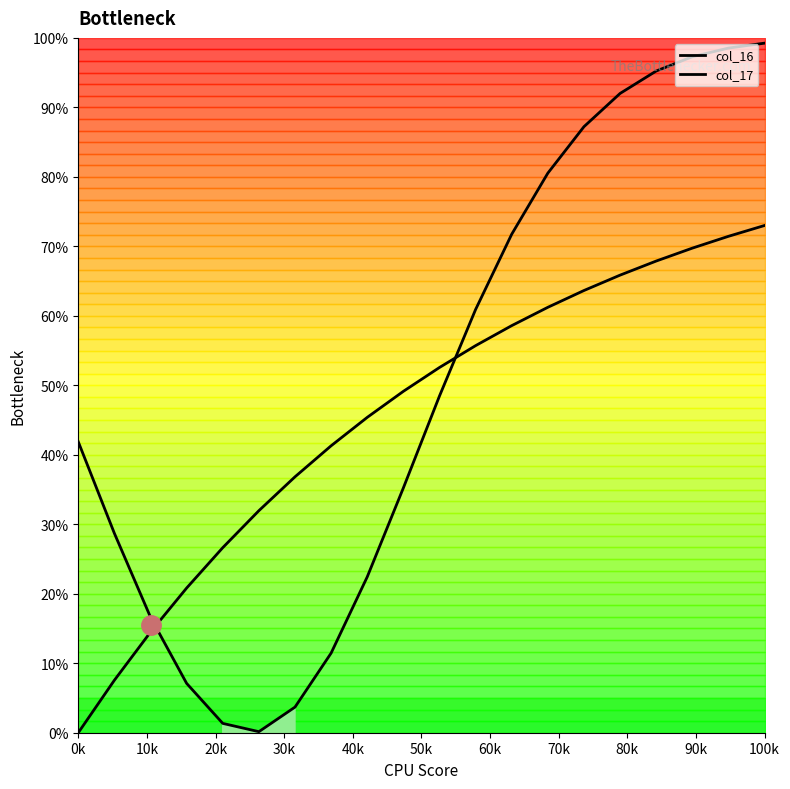

Reading left to right, what are all the values shown in this chart?

col_16: 41.9	28.7	16.6	7.1	1.3	0.2	3.7	11.5	22.4	35.2	48.5	60.9	71.7	80.5	87.2	92.0	95.2	97.3	98.5	99.2
col_17: 0.0	7.6	14.5	20.8	26.6	32.0	36.8	41.3	45.4	49.1	52.6	55.7	58.6	61.2	63.6	65.9	67.9	69.7	71.4	73.0